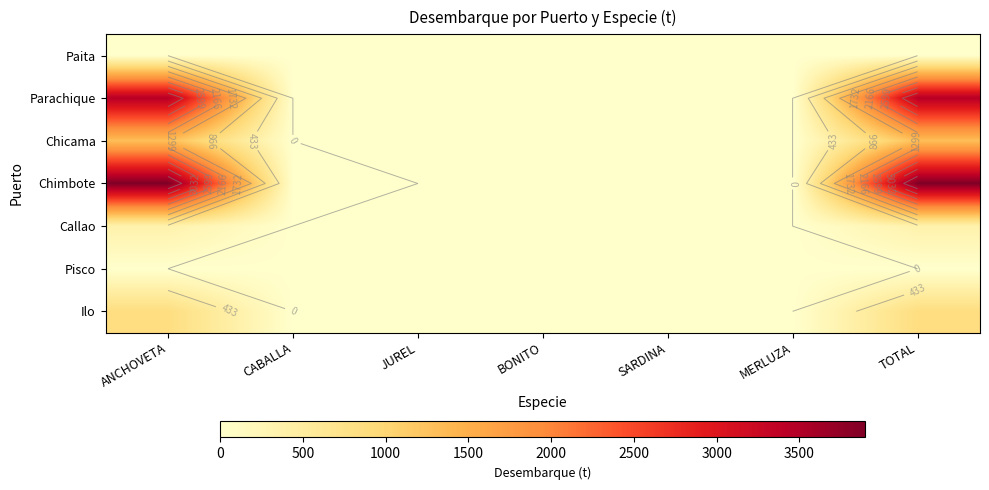

What is the highest value of the Chimbote series?

3898.1